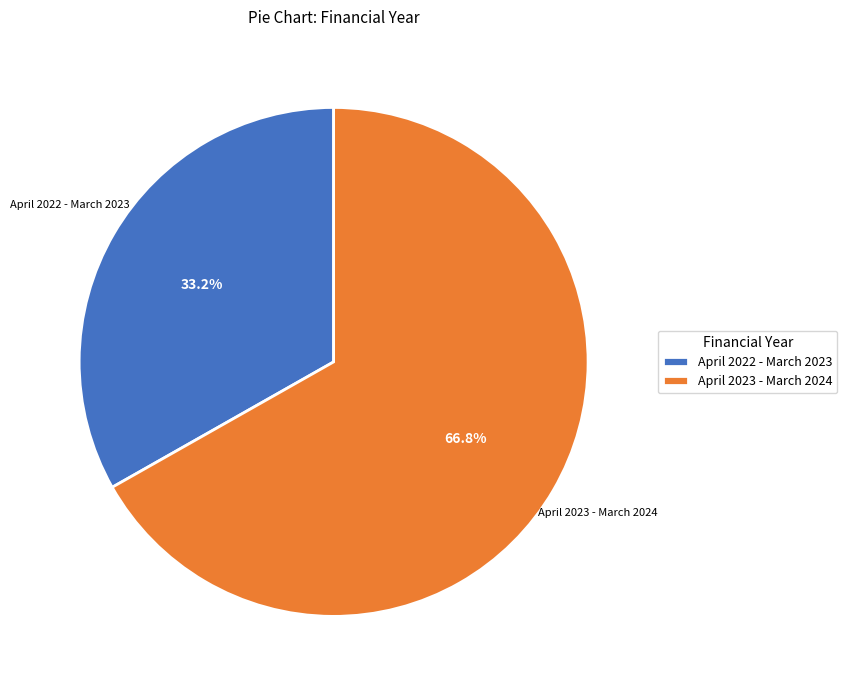

Which category has the biggest portion of the pie?

April 2023 - March 2024